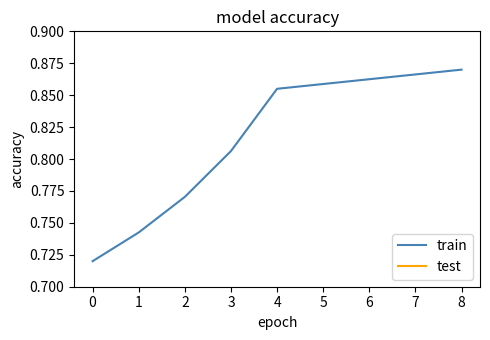

True or false: train and test intersect in this chart.

False